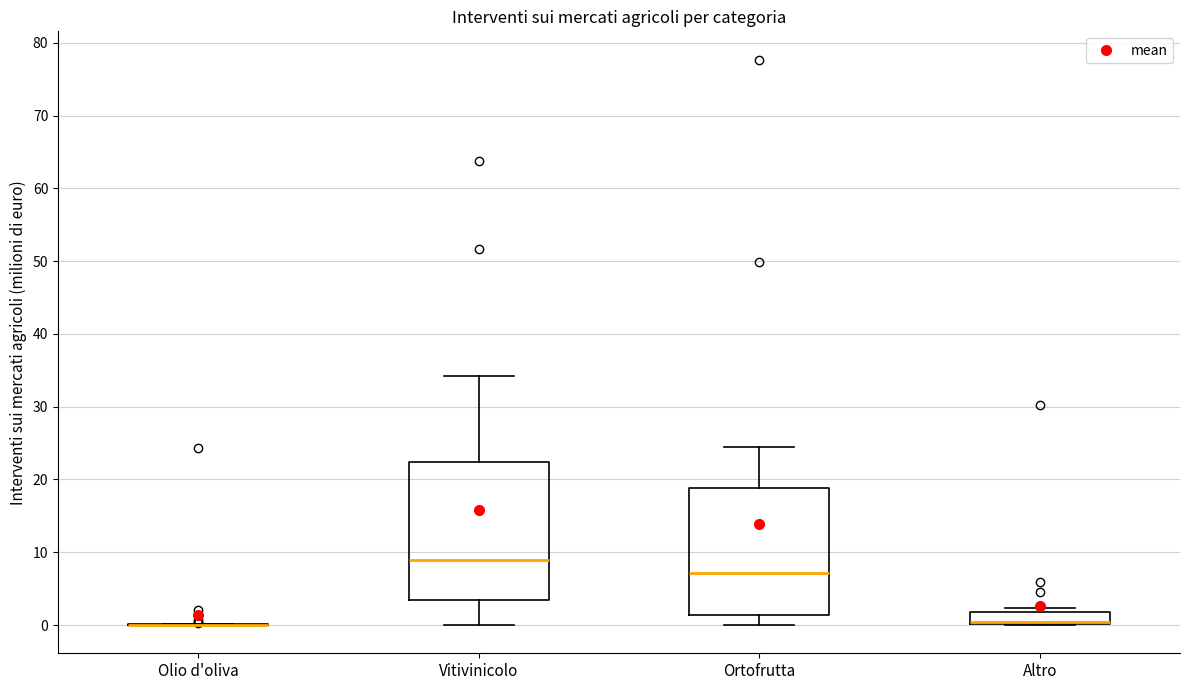

Which box is the tallest, from its lower edge to its upper edge?

Vitivinicolo